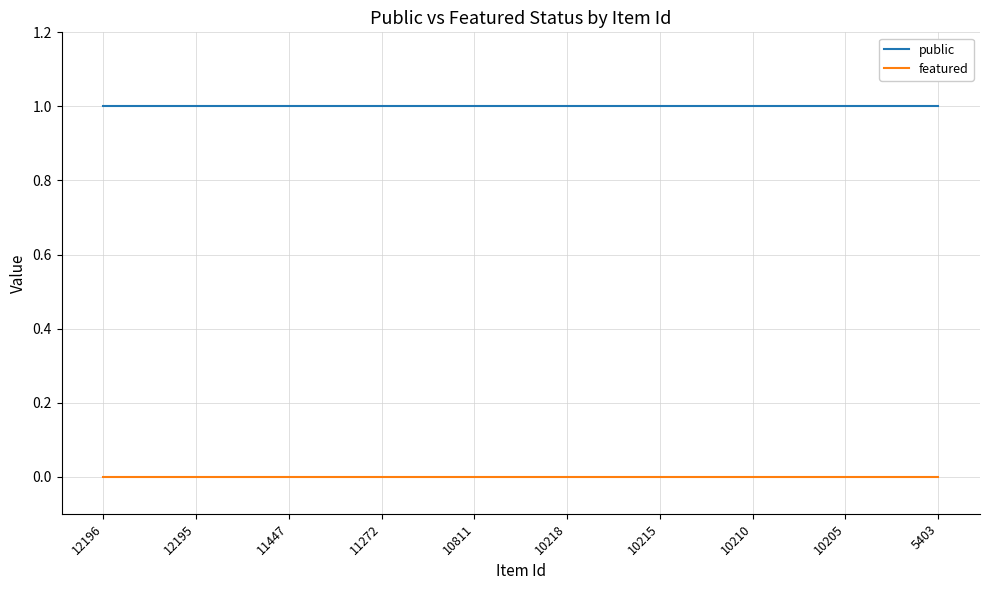

Which series has the largest total across all categories?

public